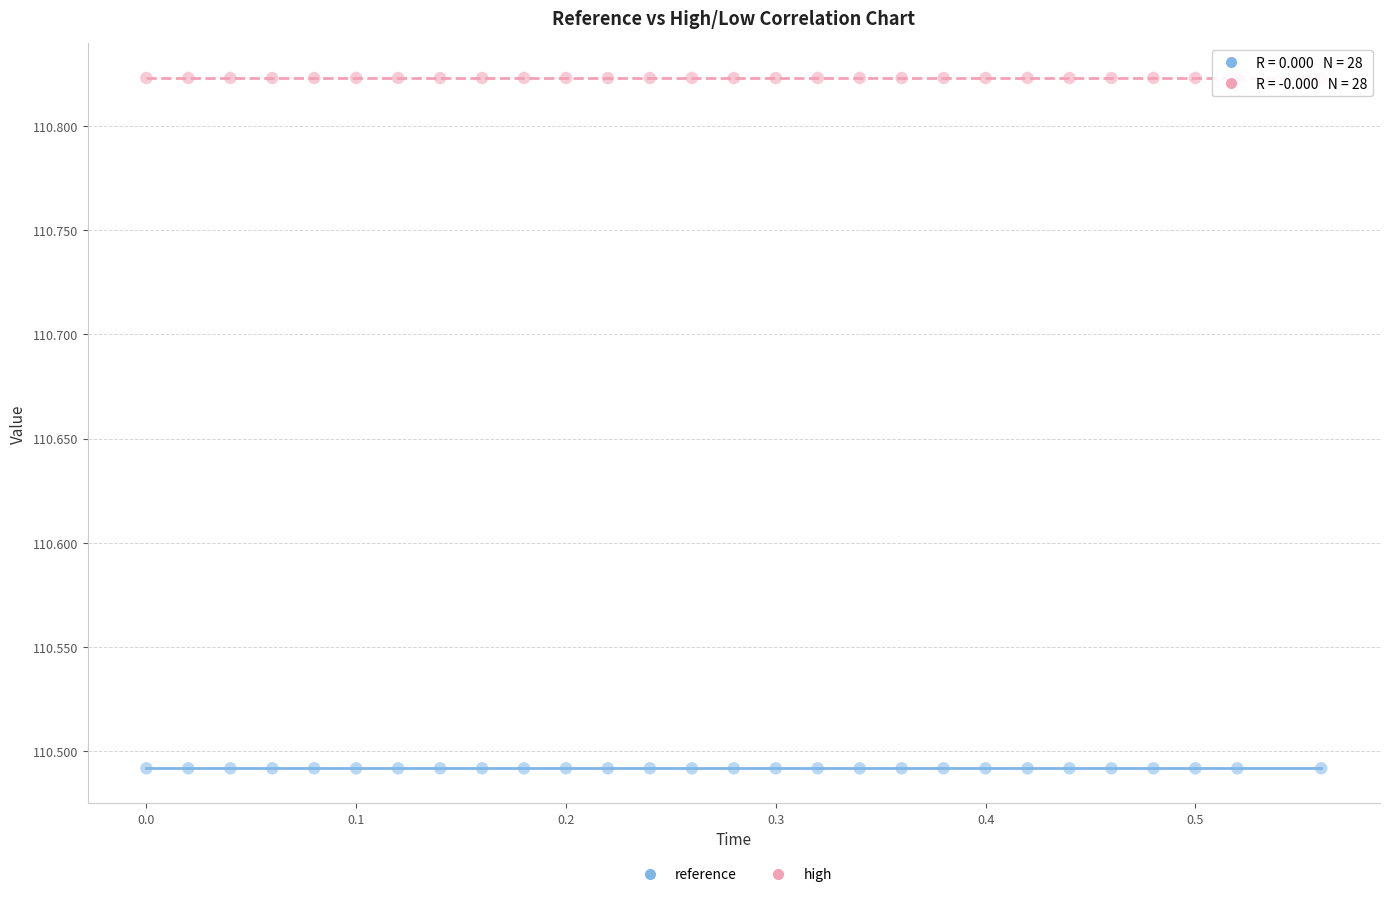

Which series contains the highest Y value?

high